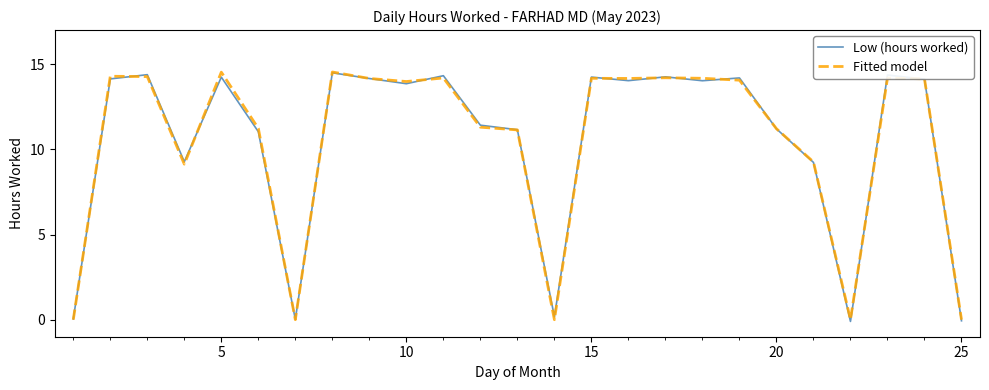

Count the number of categories in the chart.

25